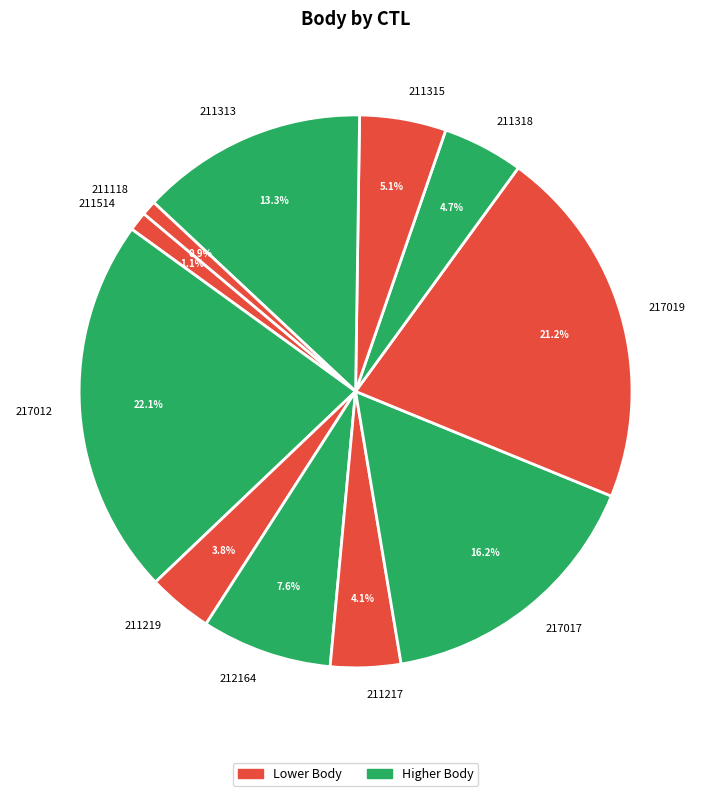

Does any single category account for the majority?

No